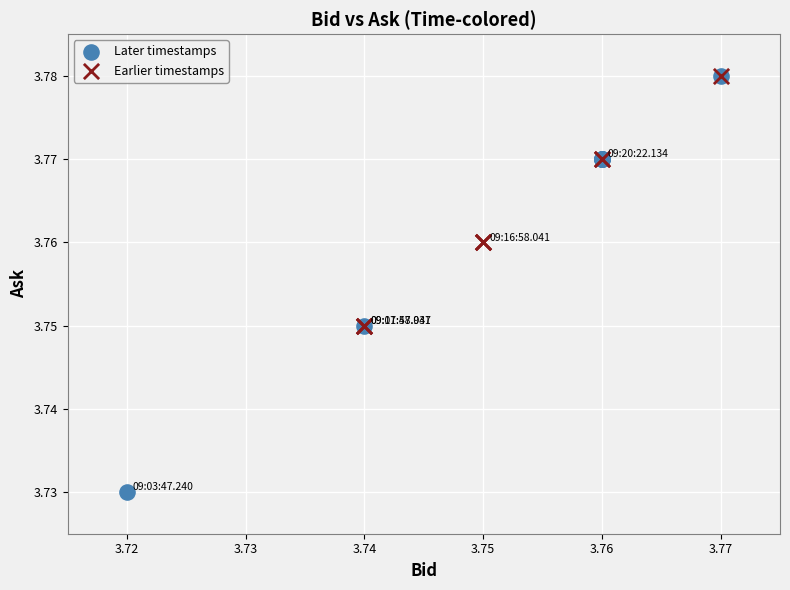

Which series reaches the minimum Y coordinate?

Later timestamps